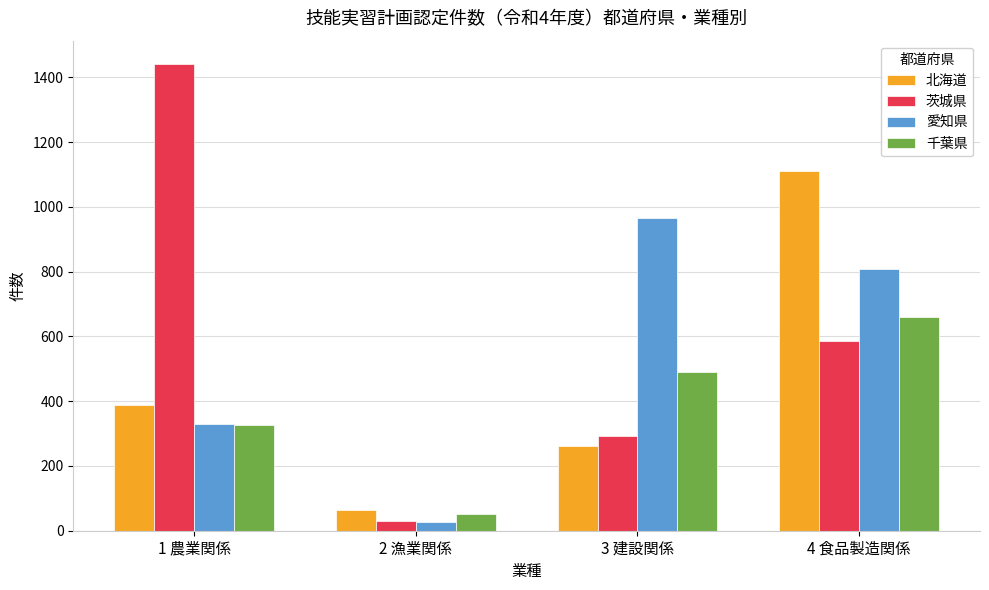

Rank the categories by 北海道 value from highest to lowest.

4 食品製造関係, 1 農業関係, 3 建設関係, 2 漁業関係